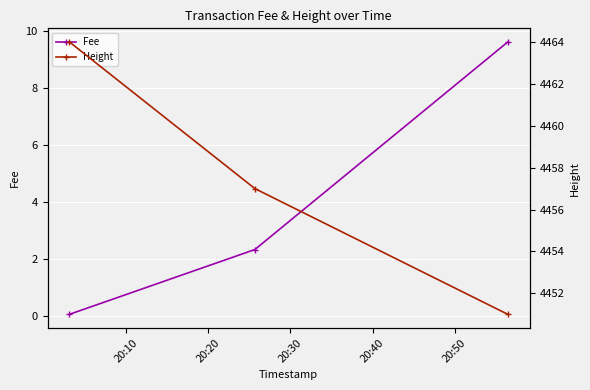

The value of Height at 20:30 is 6391.5. True or false?

False